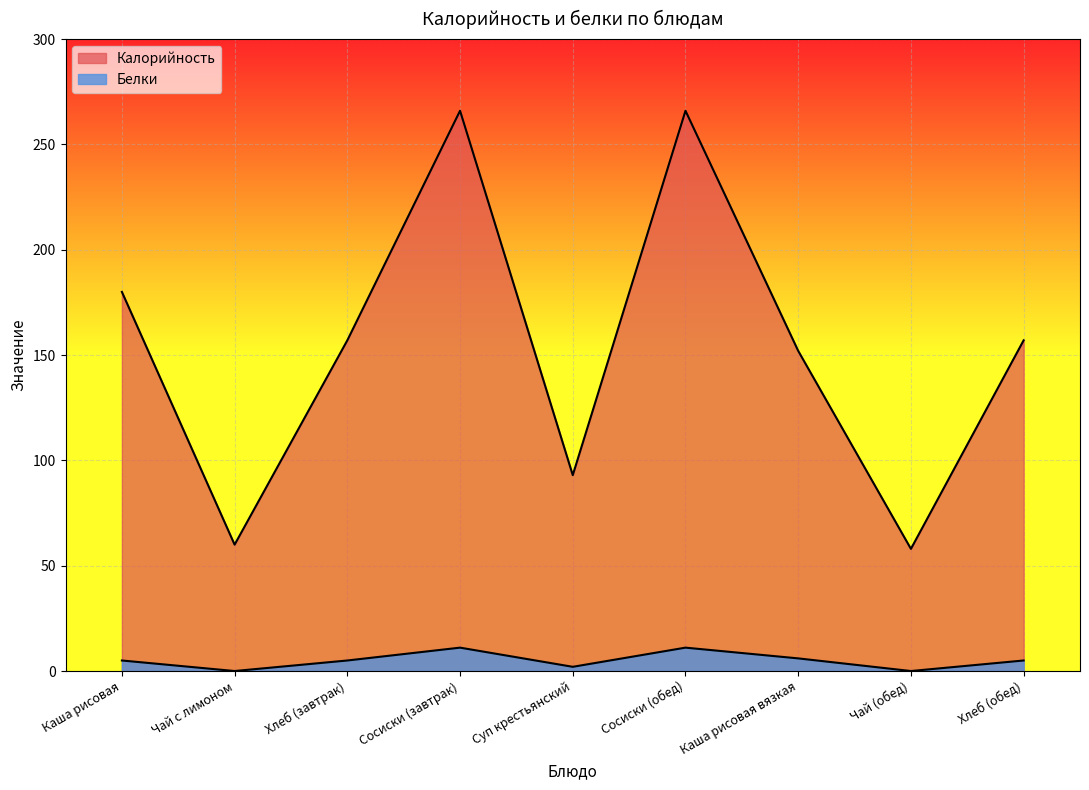

What is the minimum value for Калорийность?

58.0